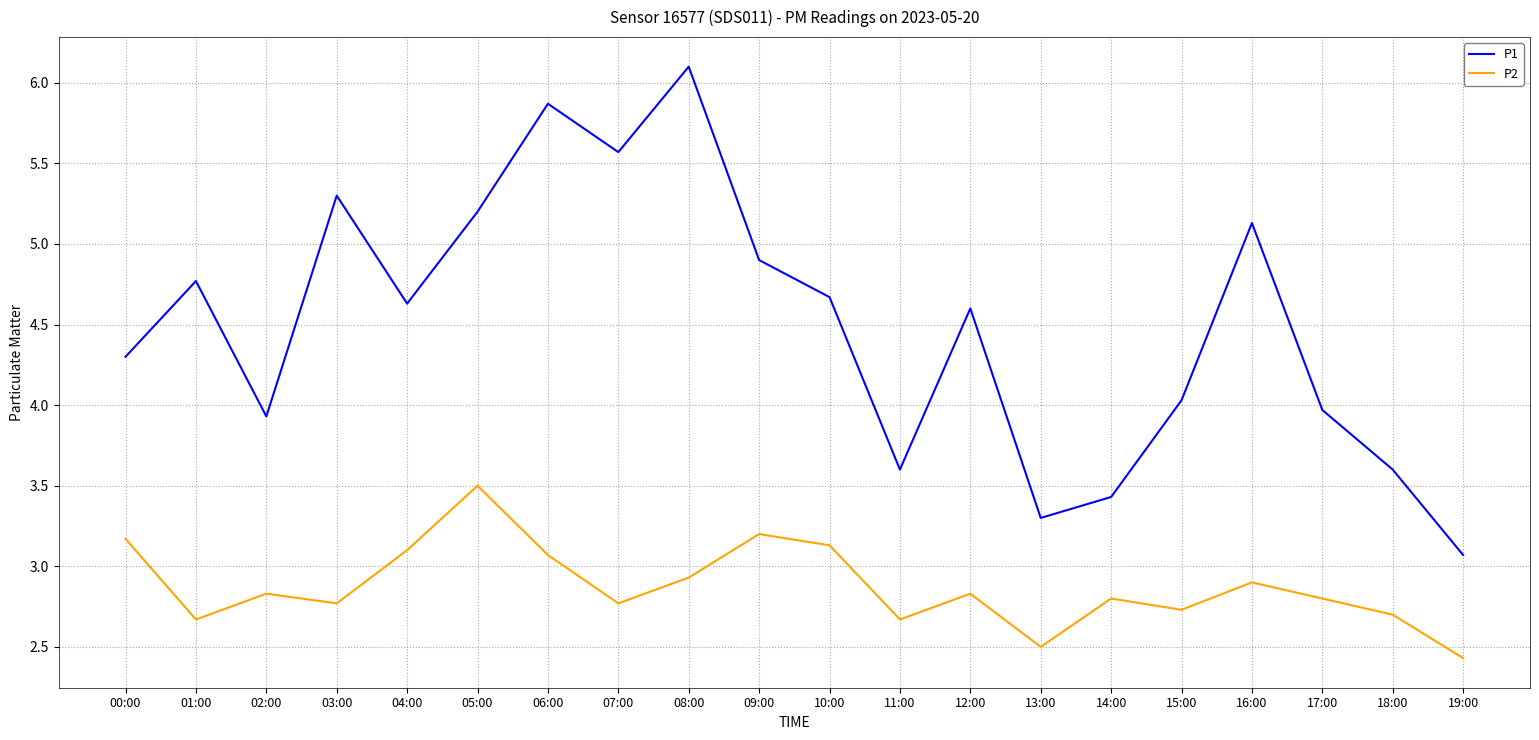

How many interior local peaks does the P1 series have?

6